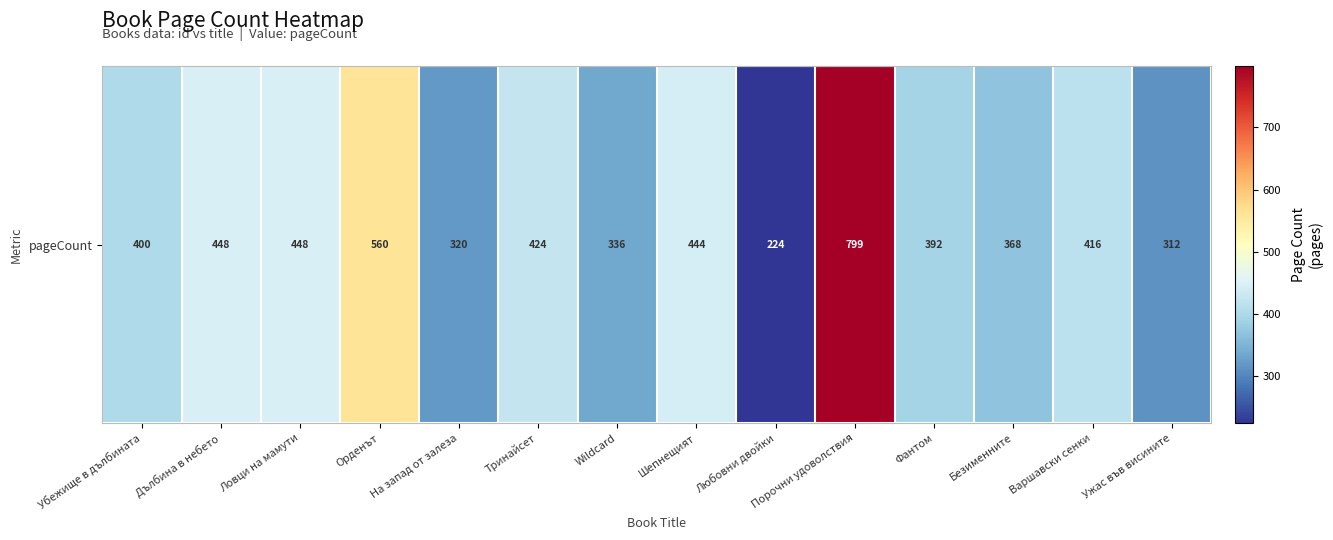

Reading left to right, transcribe all the data shown in this chart.

Убежище в дълбината=400	Дълбина в небето=448	Ловци на мамути=448	Орденът=560	На запад от залеза=320	Тринайсет=424	Wildcard=336	Шепнещият=444	Любовни двойки=224	Порочни удоволствия=799	Фантом=392	Безименните=368	Варшавски сенки=416	Ужас във висините=312